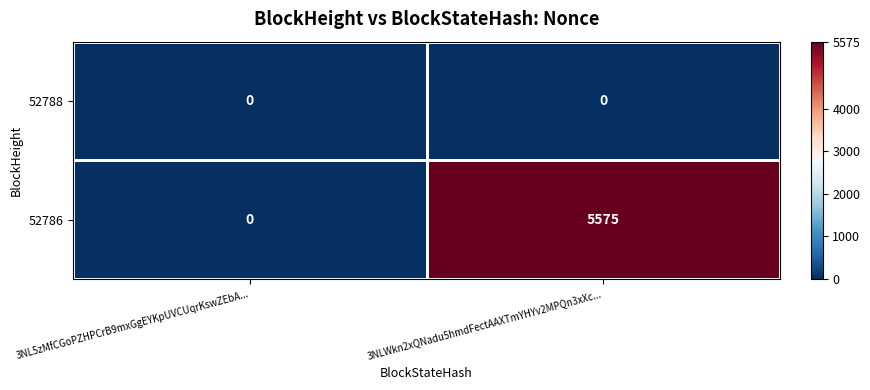

At which category is the sum across all series the highest?

3NLWkn2xQNadu5hmdFectAAXTmYHYv2MPQn3xXc...